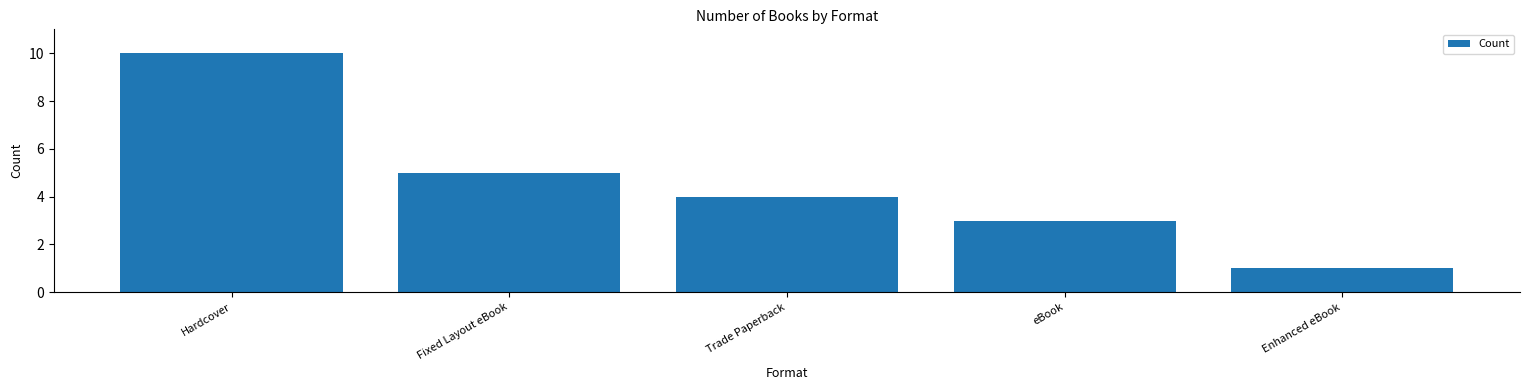

Reading left to right, what are all the values shown in this chart?

10	5	4	3	1